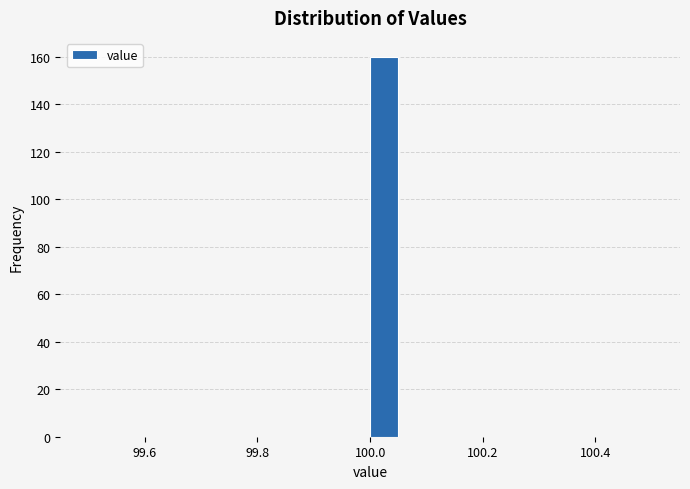

Read against the x-axis, roughly where is the centre of the tallest bar?

100.02